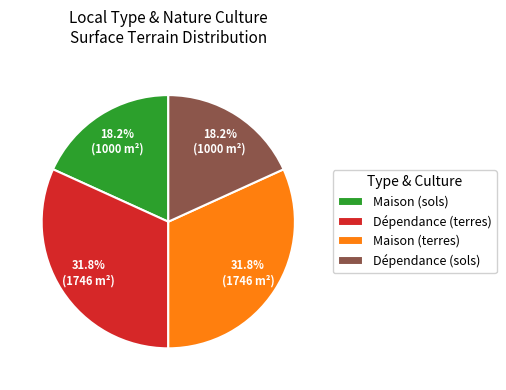

What percentage do Maison (terres) and Dépendance (terres) together represent?

63.6%